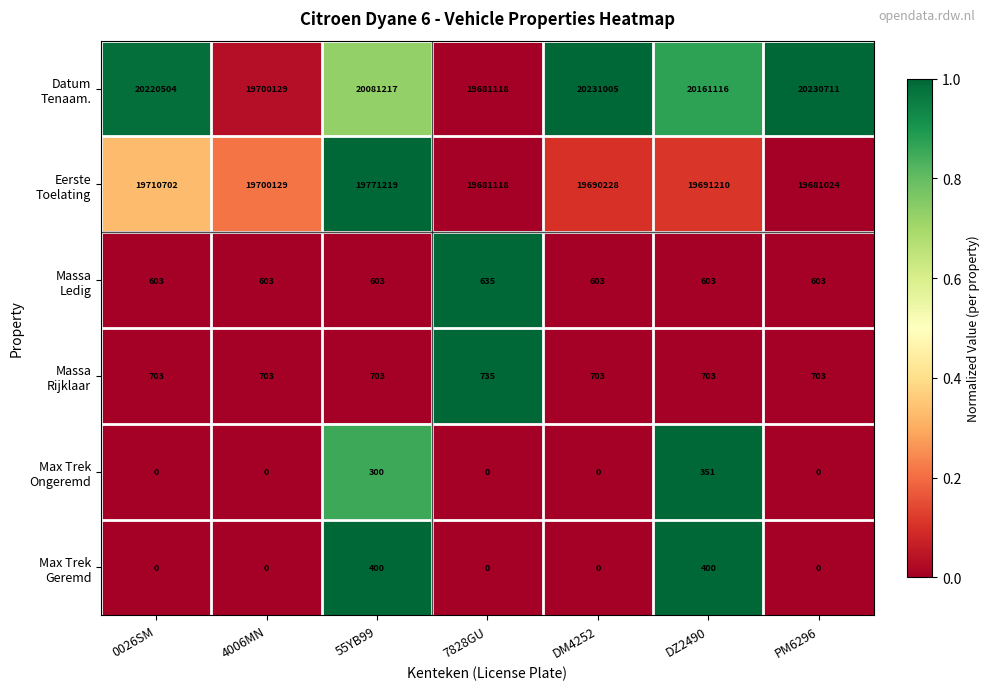

What is the spread (max minus min) of values at DZ2490?

20160765